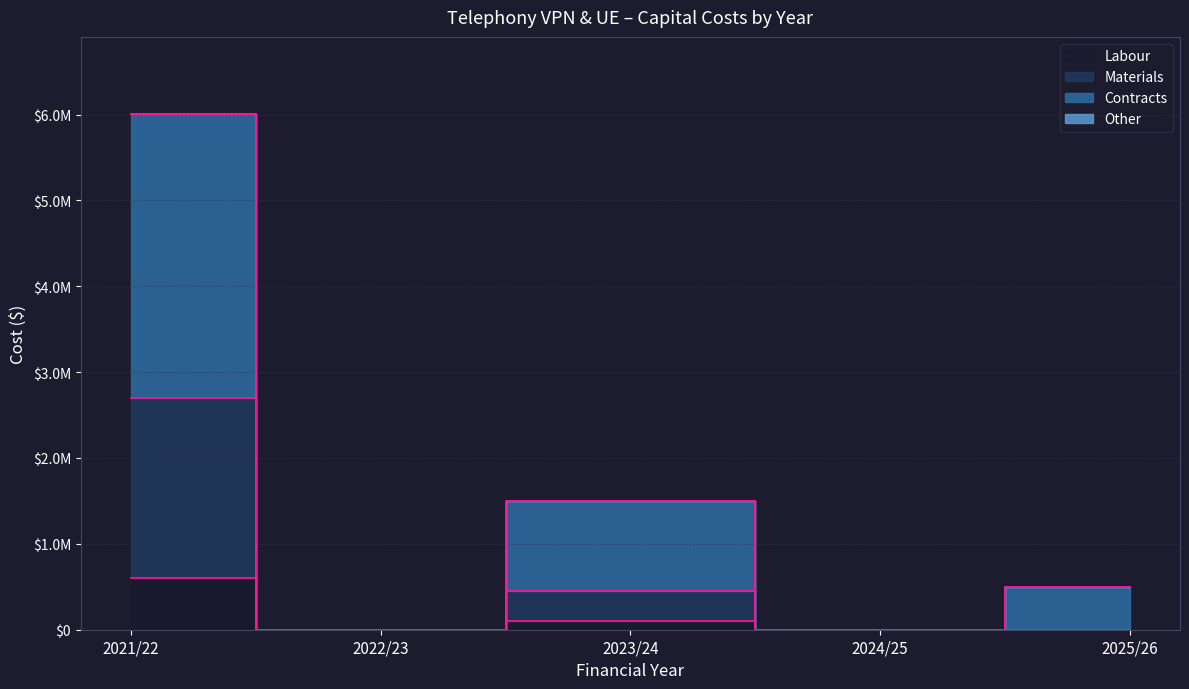

How many data points in Labour are above 0?

2